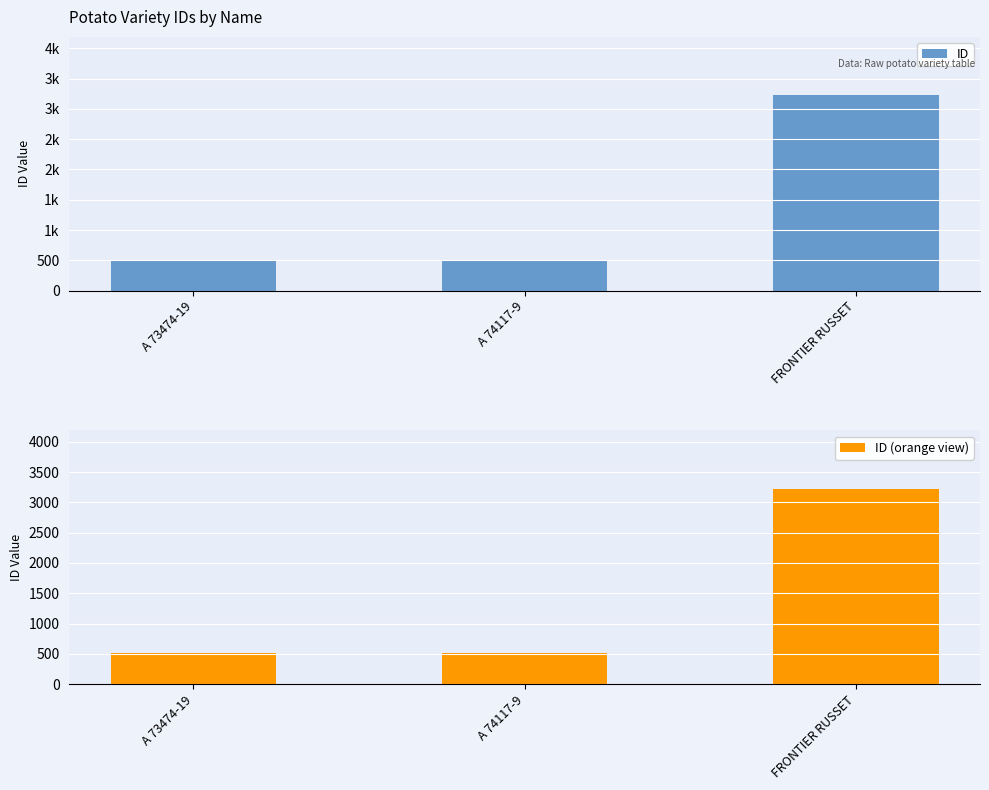

How many values in the ID (orange view) series are below 508?

1